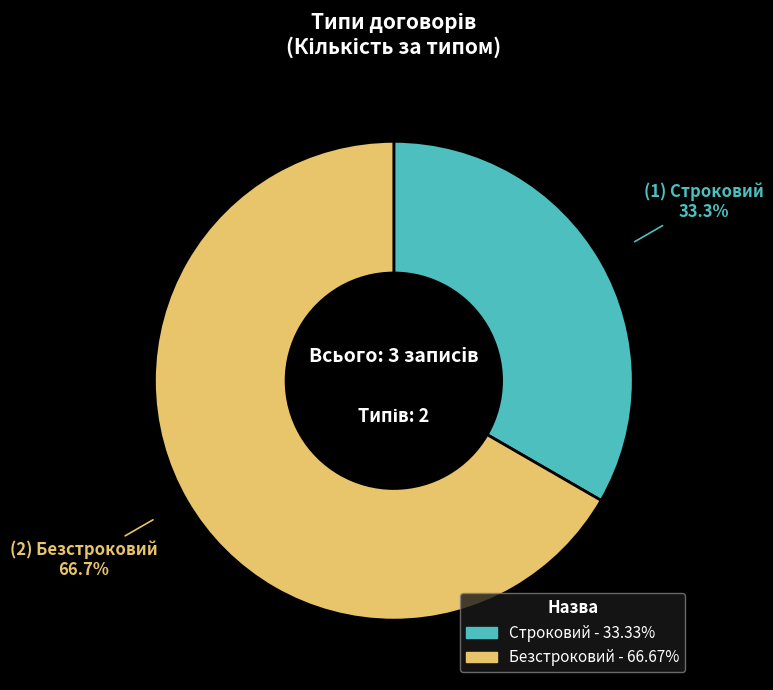

The Безстроковий slice represents 78% of the pie. True or false?

False